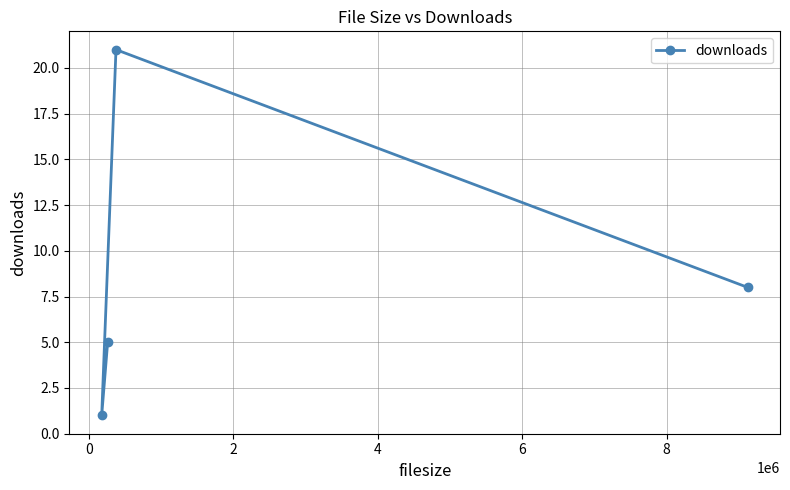

What is the value of the 2nd point from the left?

5